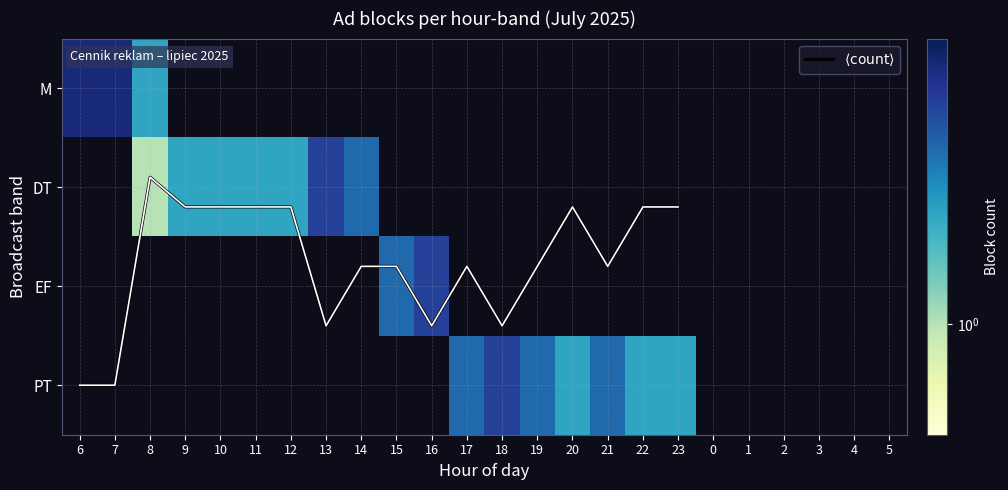

How many series are shown in this chart?

5